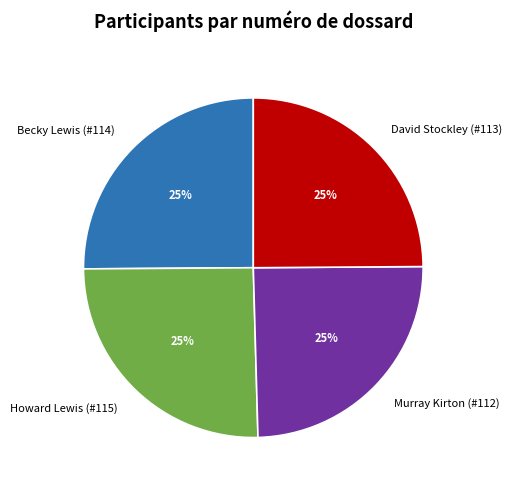

How many segments does this pie chart have?

4